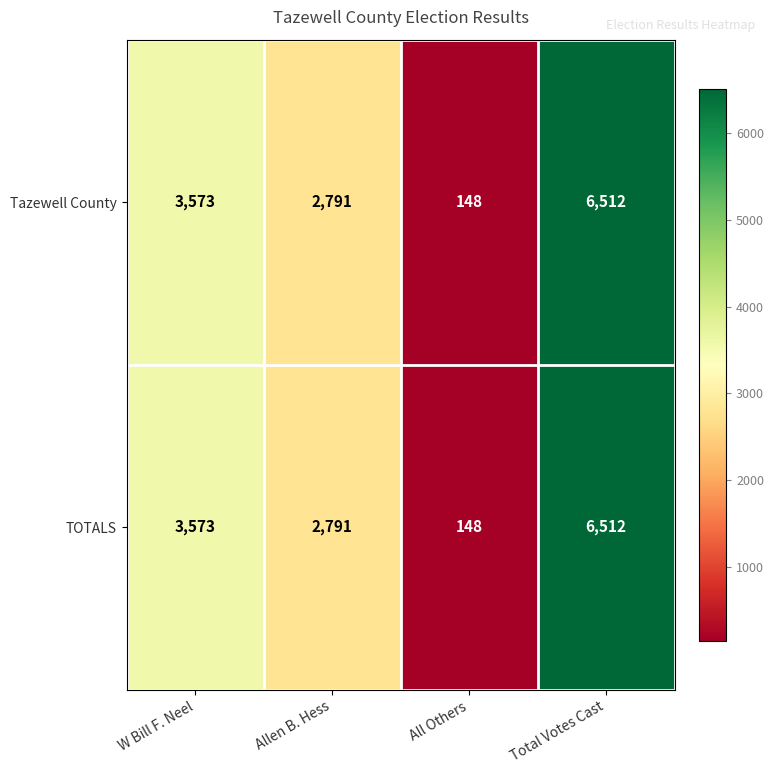

Is it true that TOTALS equals 10248 at Total Votes Cast?

False